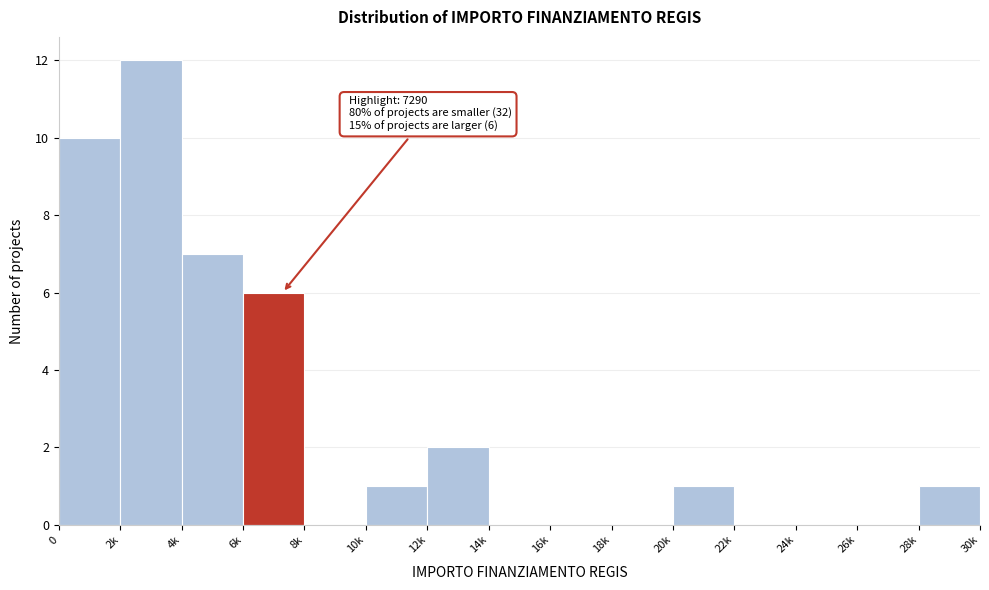

Reading left to right, transcribe all the data shown in this chart.

0=10	2k=12	4k=7	6k=6	8k=0	10k=1	12k=2	14k=0	16k=0	18k=0	20k=1	22k=0	24k=0	26k=0	28k=1